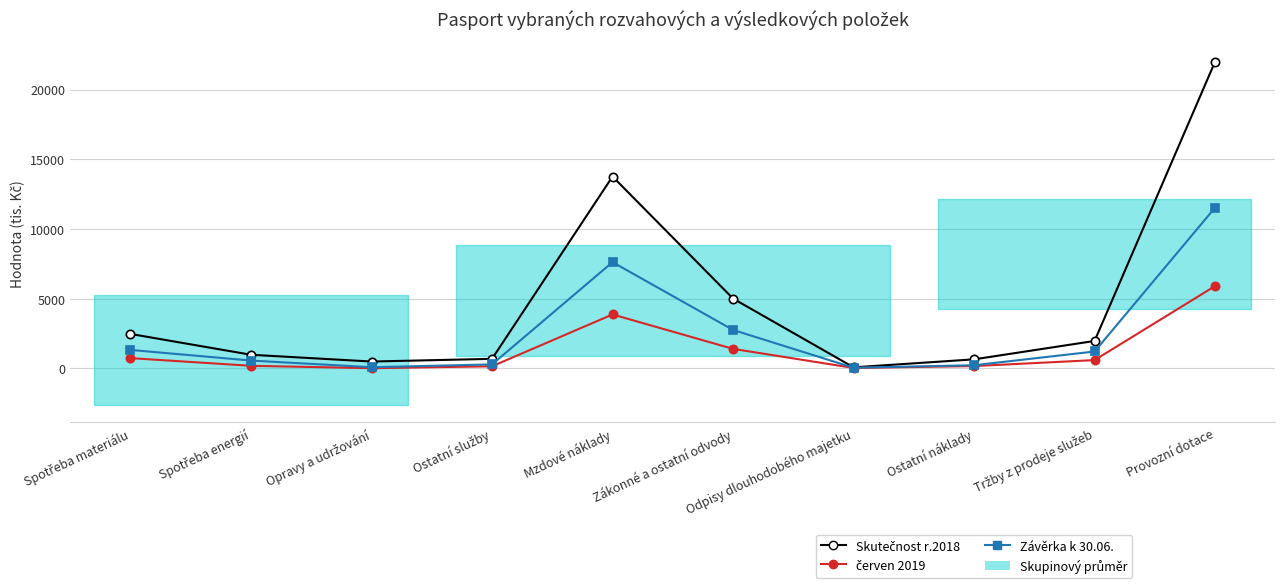

True or false: Skutečnost r.2018 and Závěrka k 30.06. cross at least once.

False